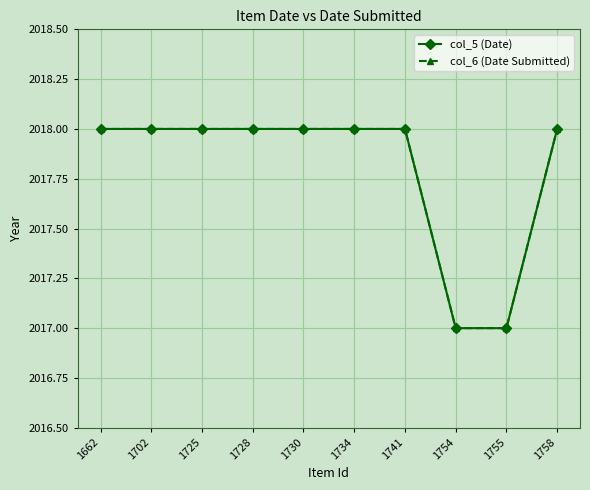

Does the chart have visible grid lines?

Yes